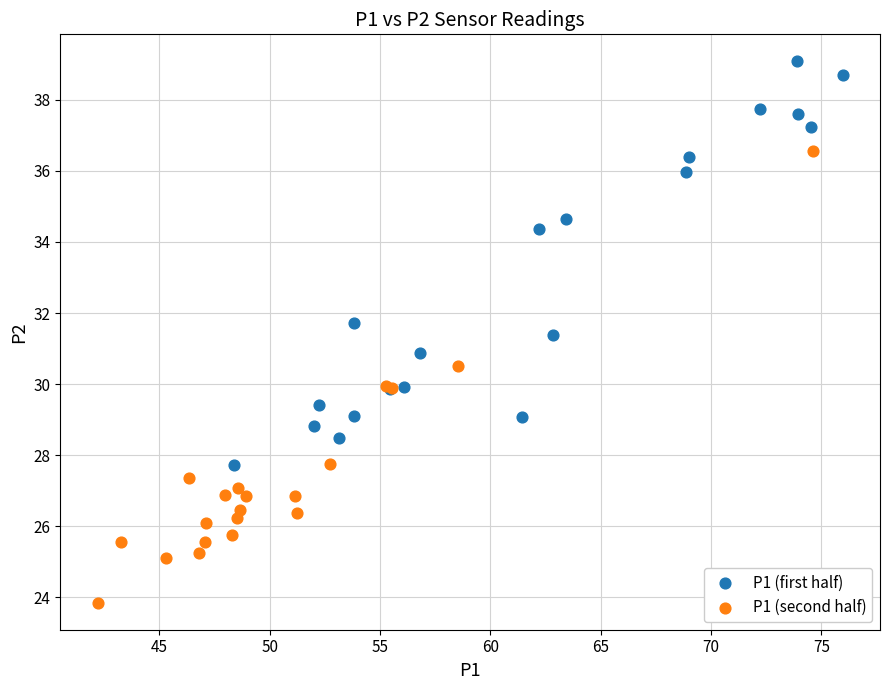

What are all the series names shown in the legend?

P1 (first half), P1 (second half)